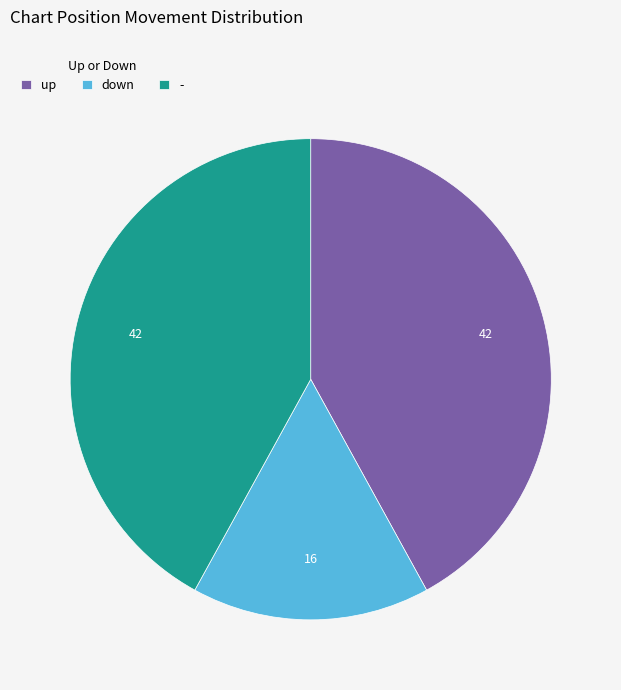

What is the ratio of the value at down to the value at up?

0.4